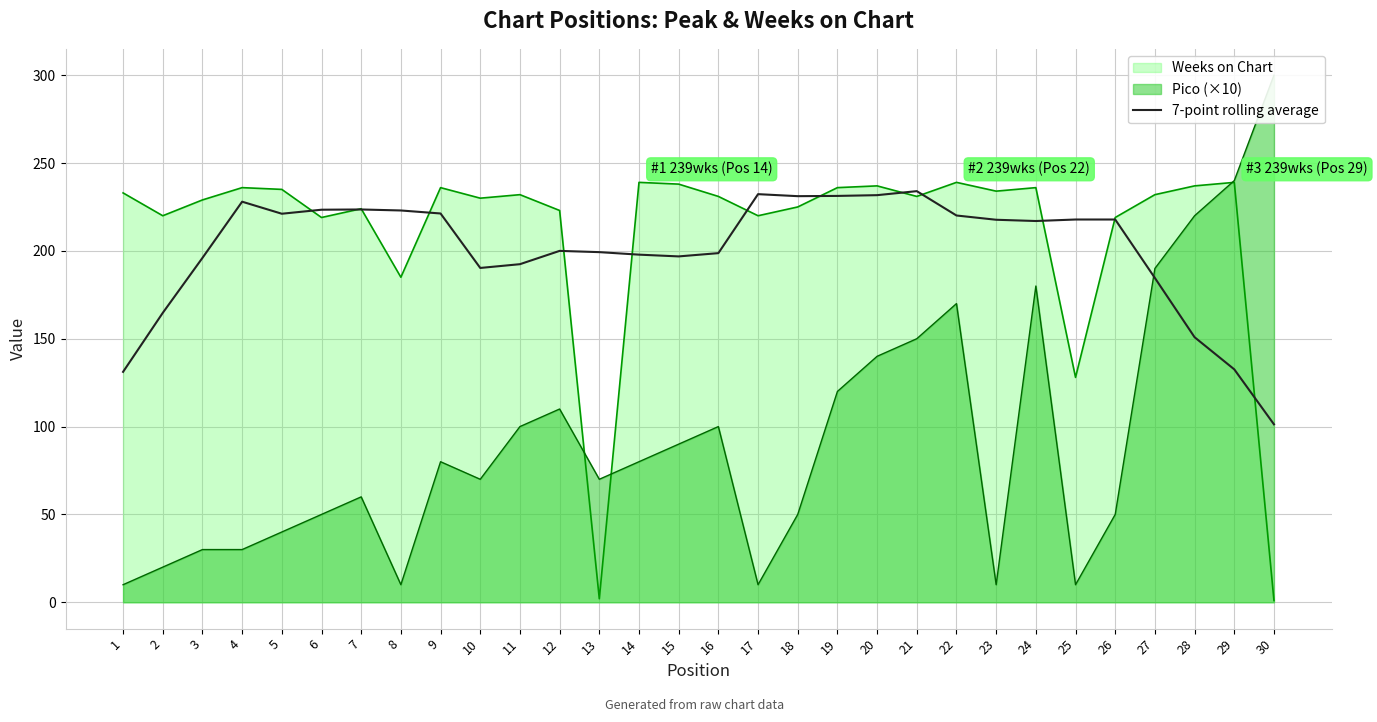

What is the change in value from 6 to 21?

+10.6